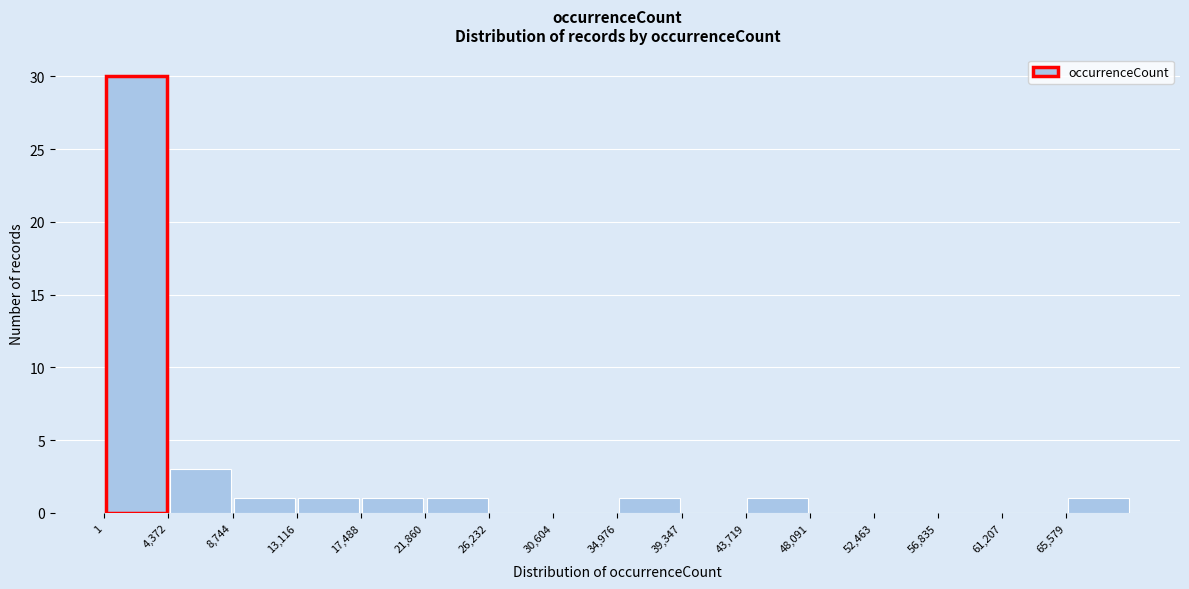

What is the height of the bar covering 13000 to 17500 on the x-axis? Neither the bar edges nor the heights are printed on the chart, so give them approximately, as read against the axes.

1